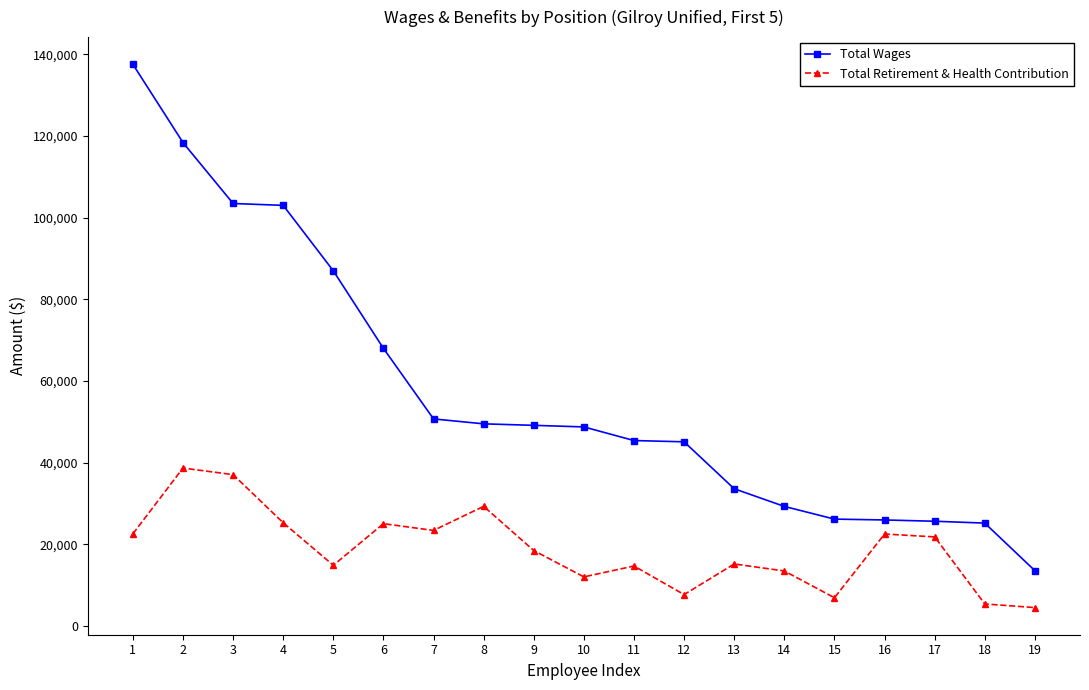

What are all the series names shown in the legend?

Total Wages, Total Retirement & Health Contribution